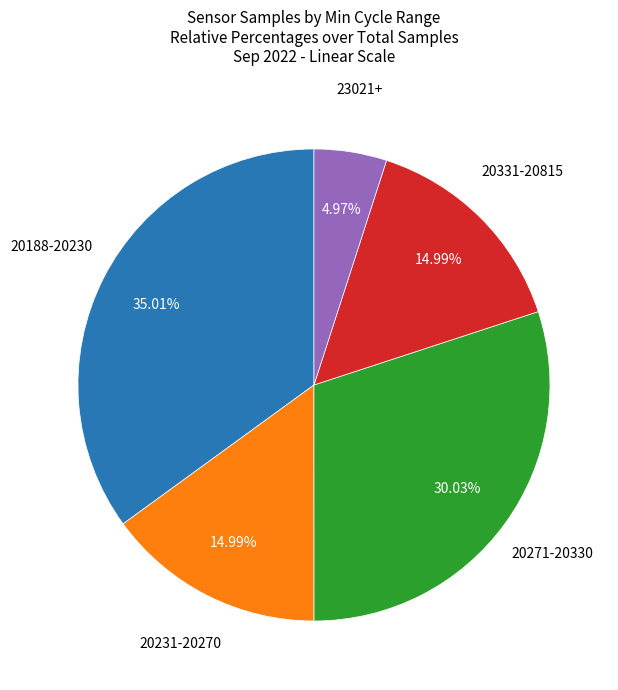

Is there any slice that represents more than half of the pie?

No